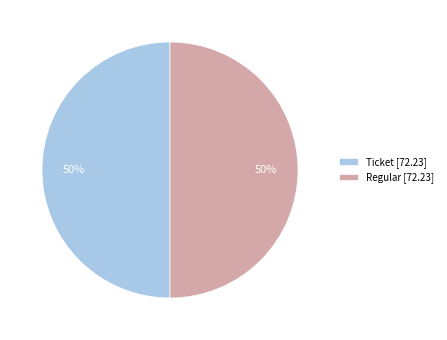

Combined, do Regular [72.23] and Ticket [72.23] account for over 50%?

Yes